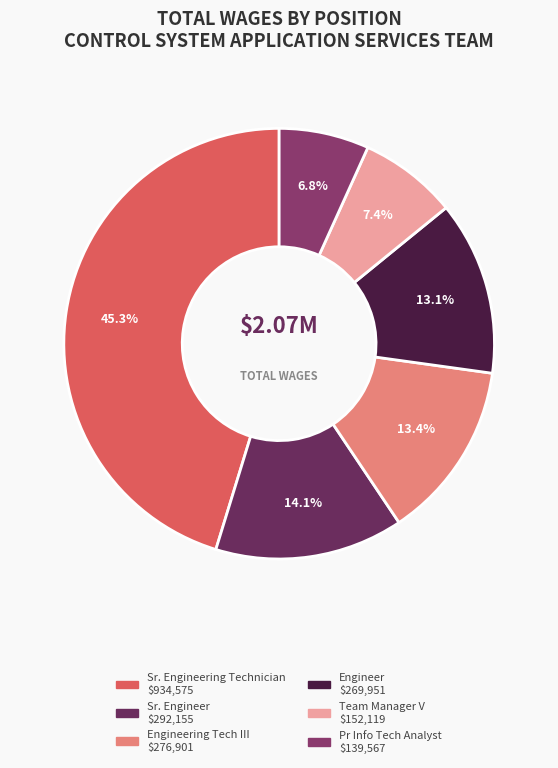

To the nearest percent, what is the average slice percentage?

17%